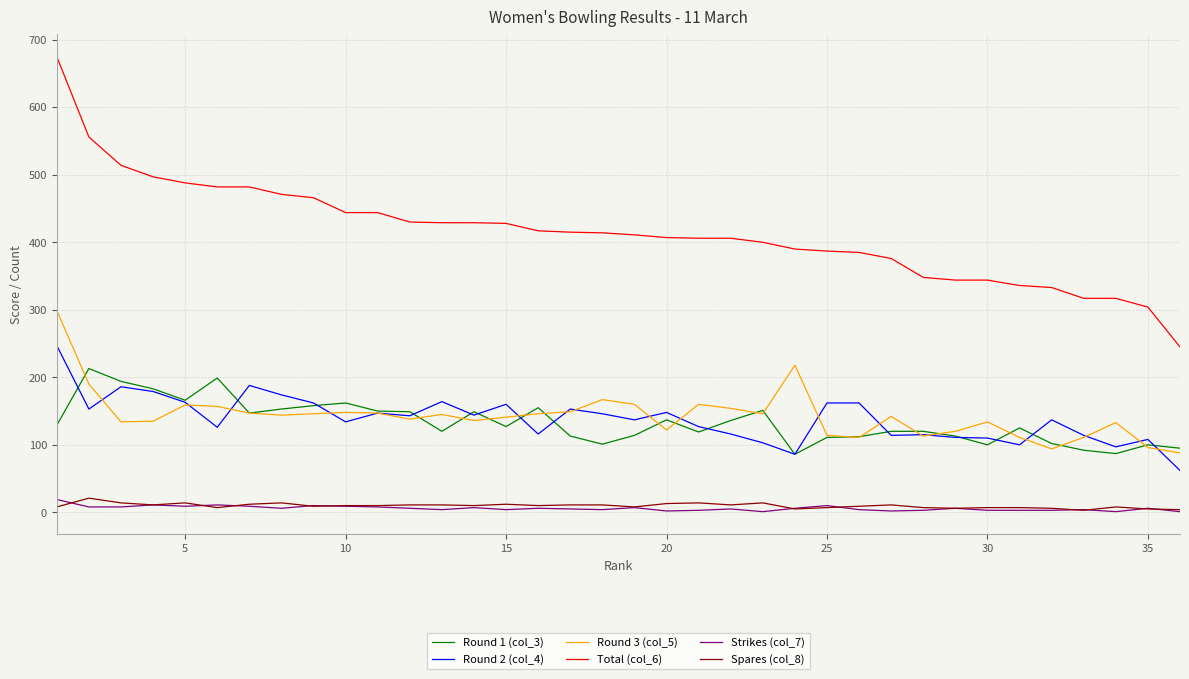

Which series has the largest total across all categories?

Total (col_6)